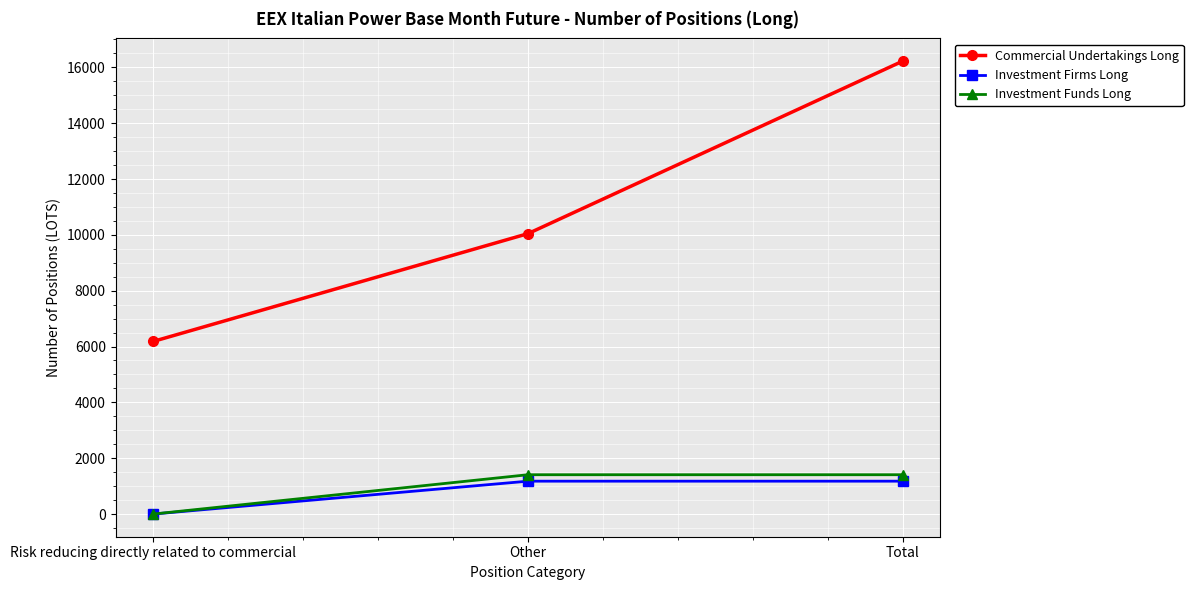

What is the sum of all Investment Firms Long values?

2356.0